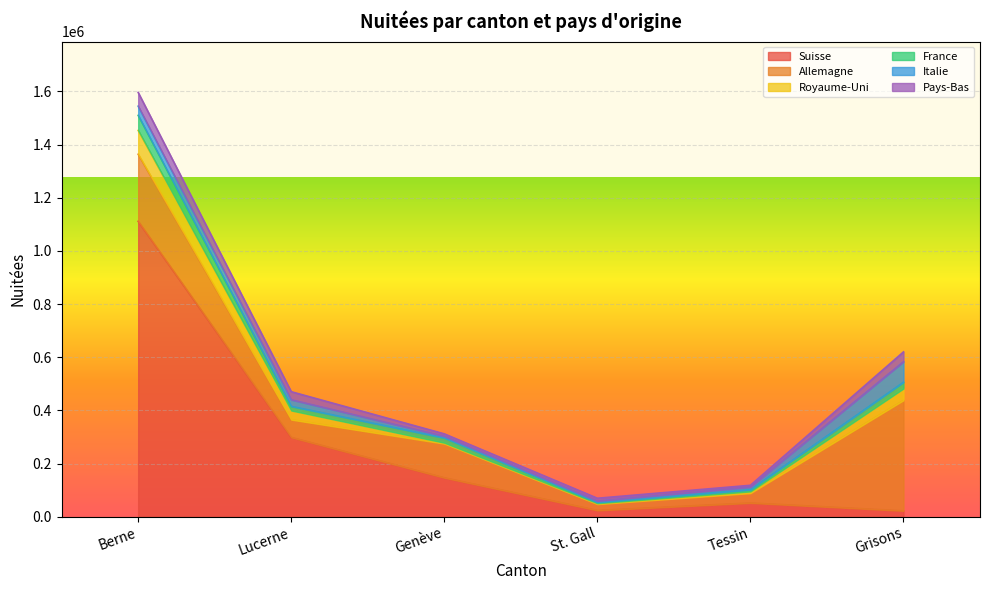

What is the sum of all Allemagne values?

923939